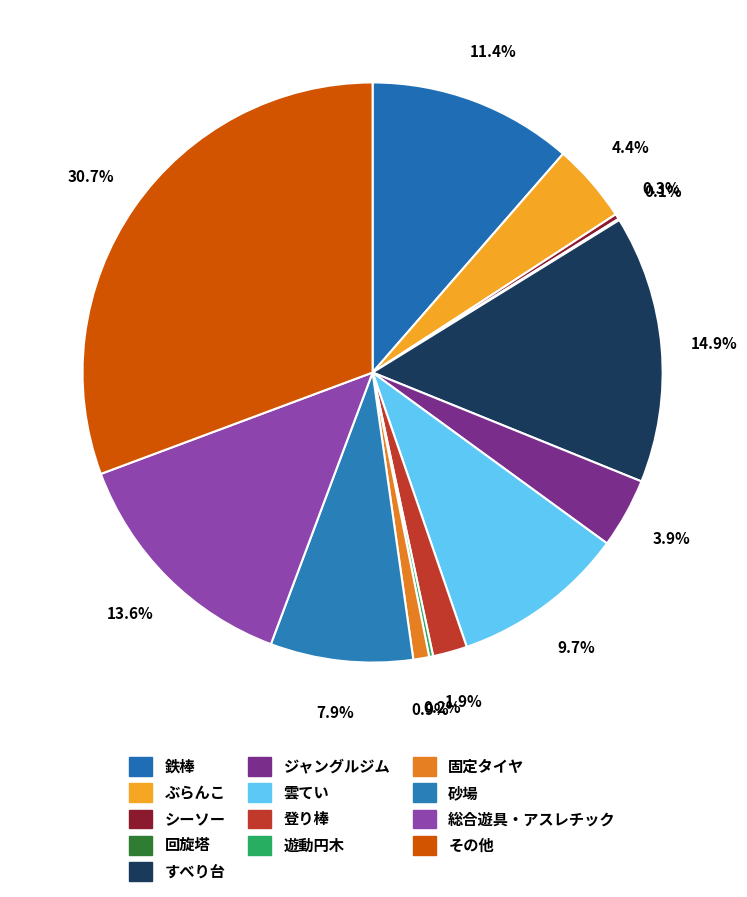

What is the smallest slice in the pie chart?

回旋塔